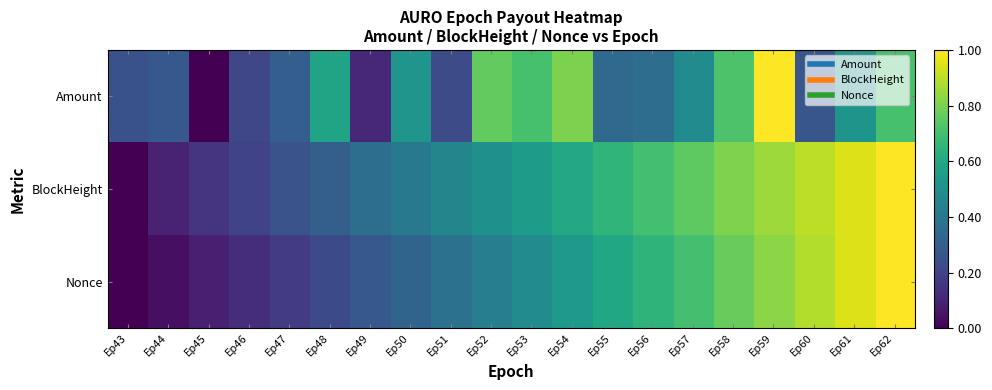

Rank the series by their maximum value, from highest to lowest.

Nonce, BlockHeight, Amount